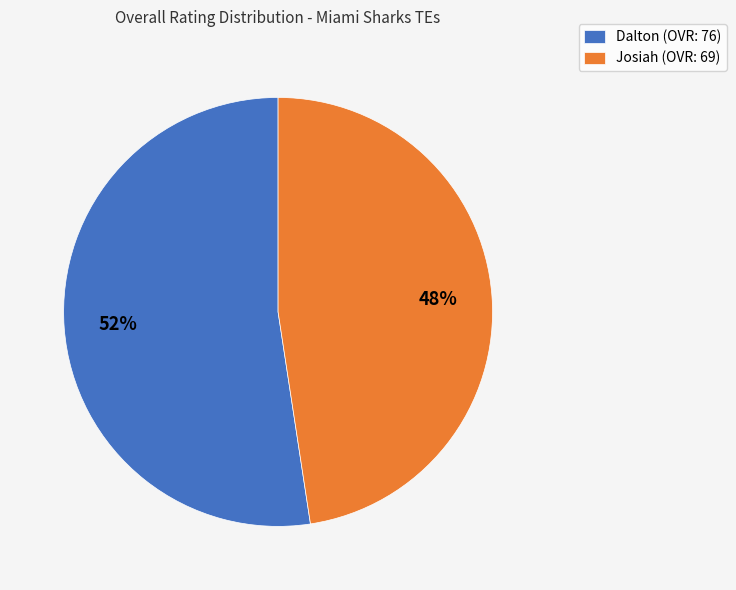

True or false: Josiah accounts for 48% of the total.

True